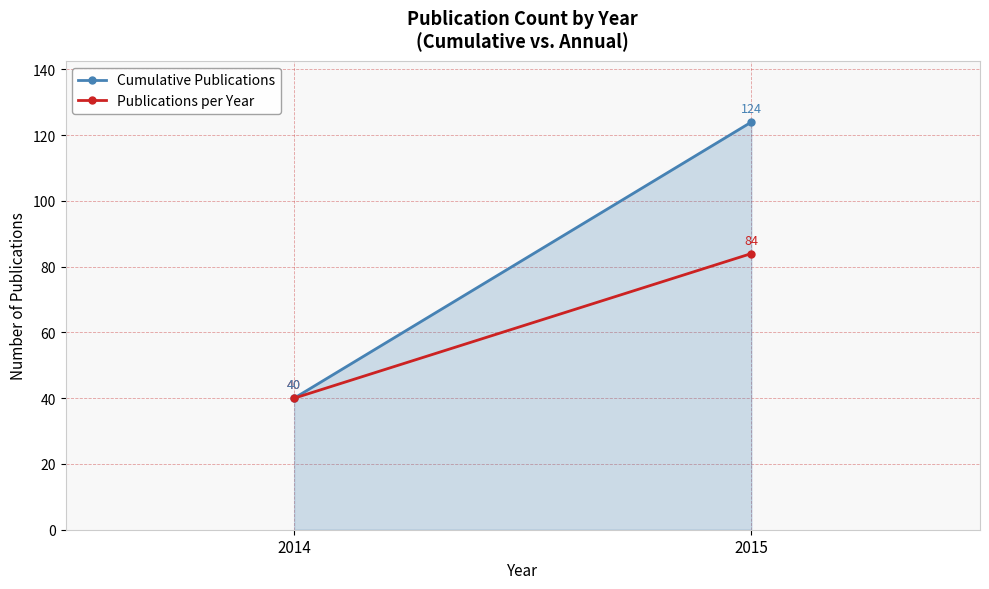

Which series has the widest spread of values?

Cumulative Publications